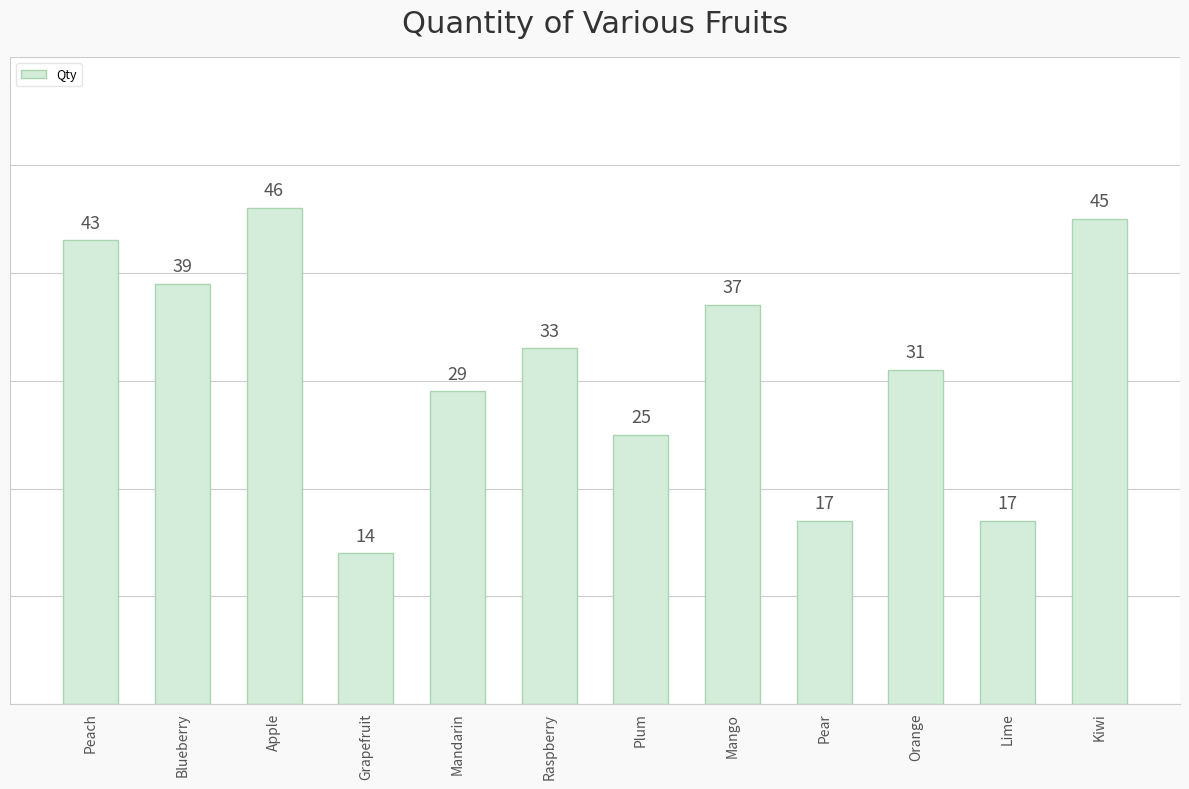

How many data points does each series have?

12